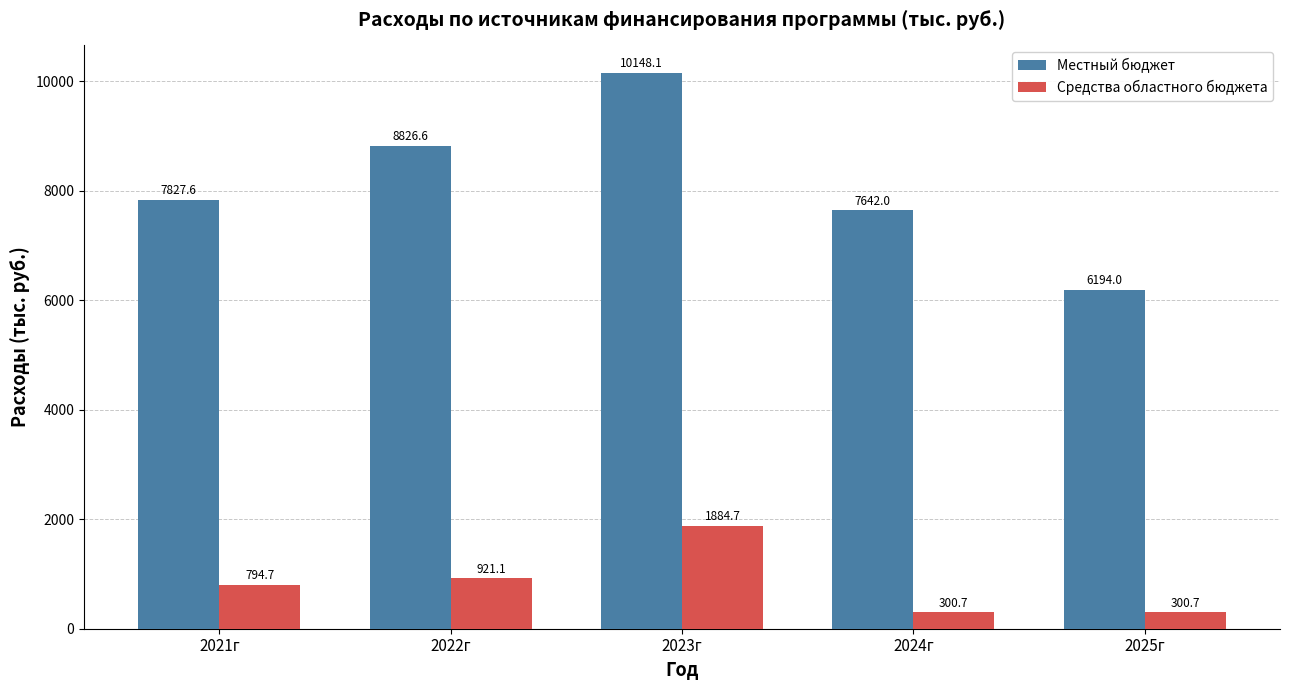

What is the difference between the Местный бюджет values at 2022г and 2024г?

1184.6